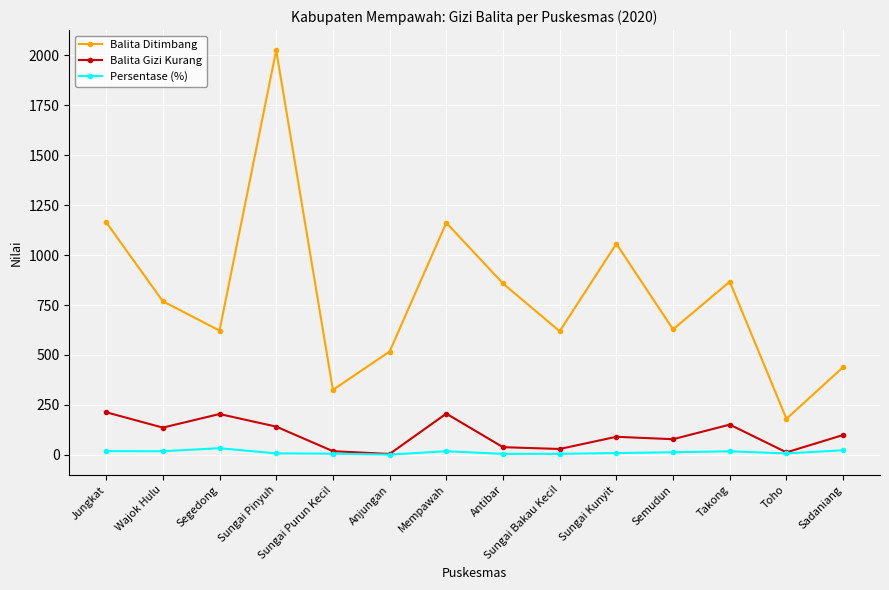

What is the sum of all Balita Ditimbang values?

11234.0